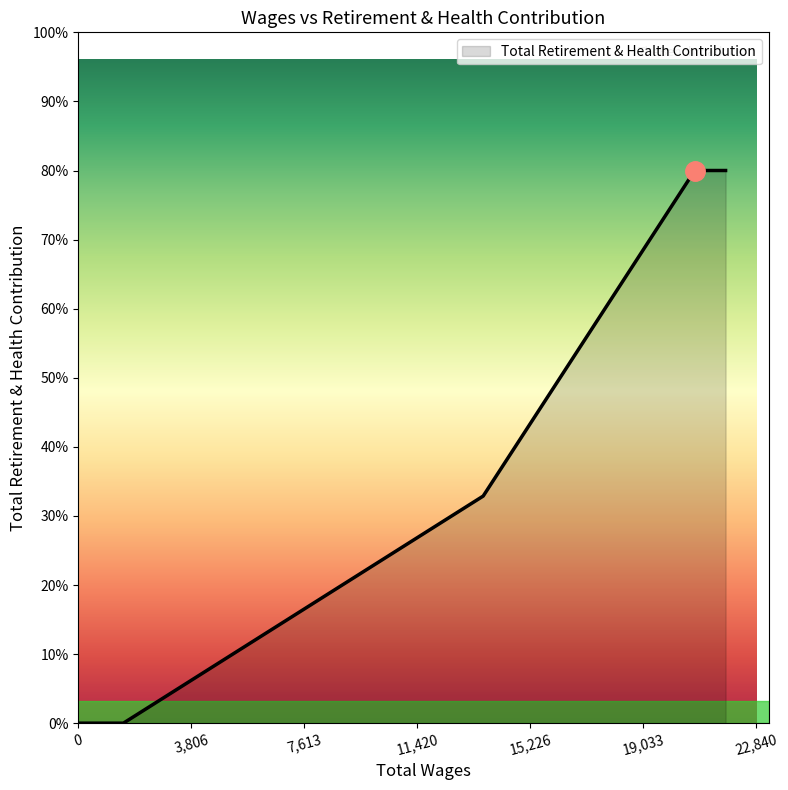

Does the chart have visible grid lines?

No